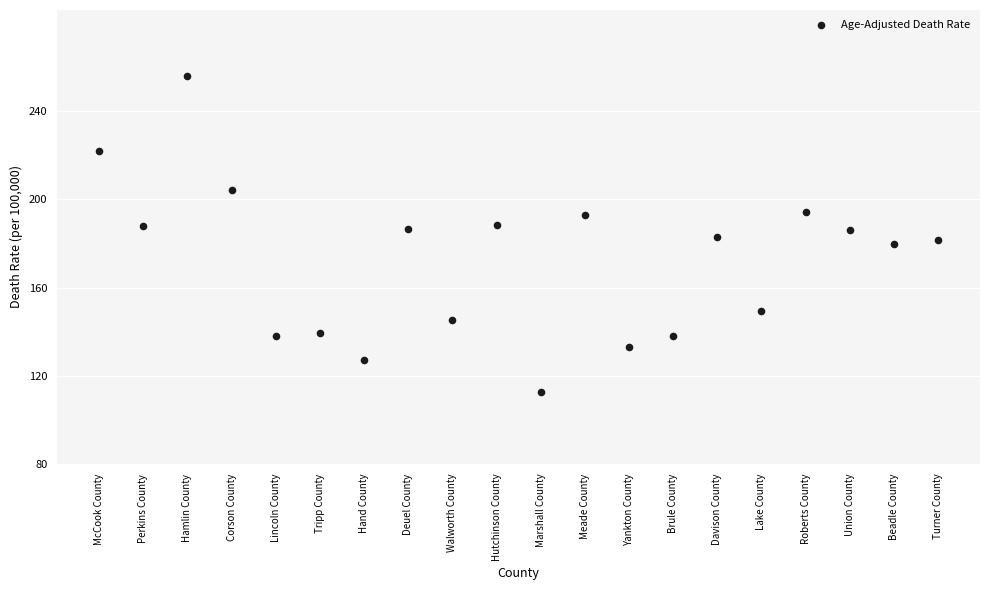

What is the range of Y values (max minus min)?

143.2